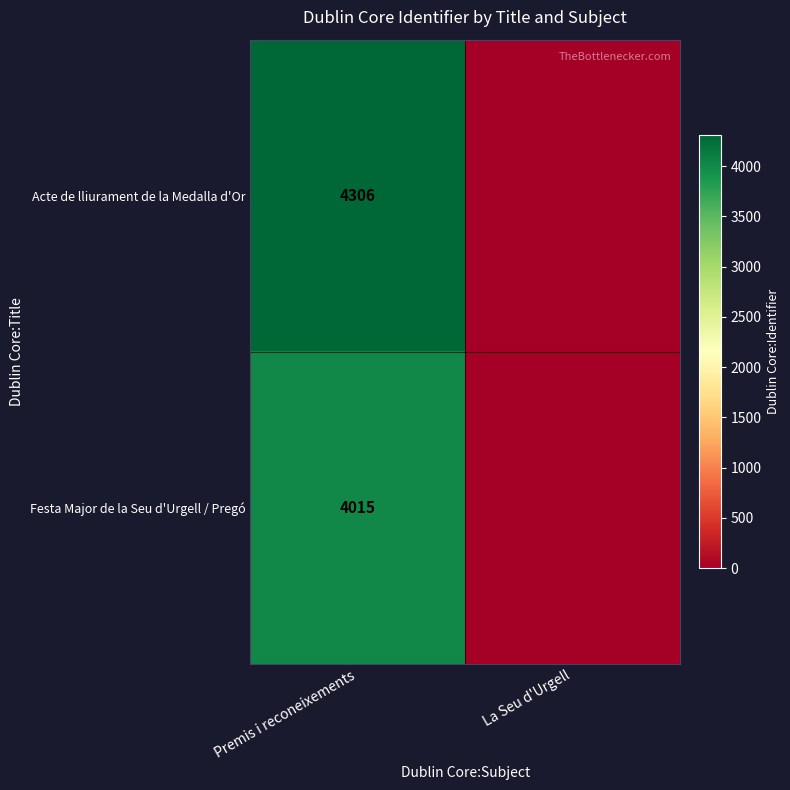

True or false: Festa Major de la Seu d'Urgell / Pregó has a value of 5846 at Premis i reconeixements.

False